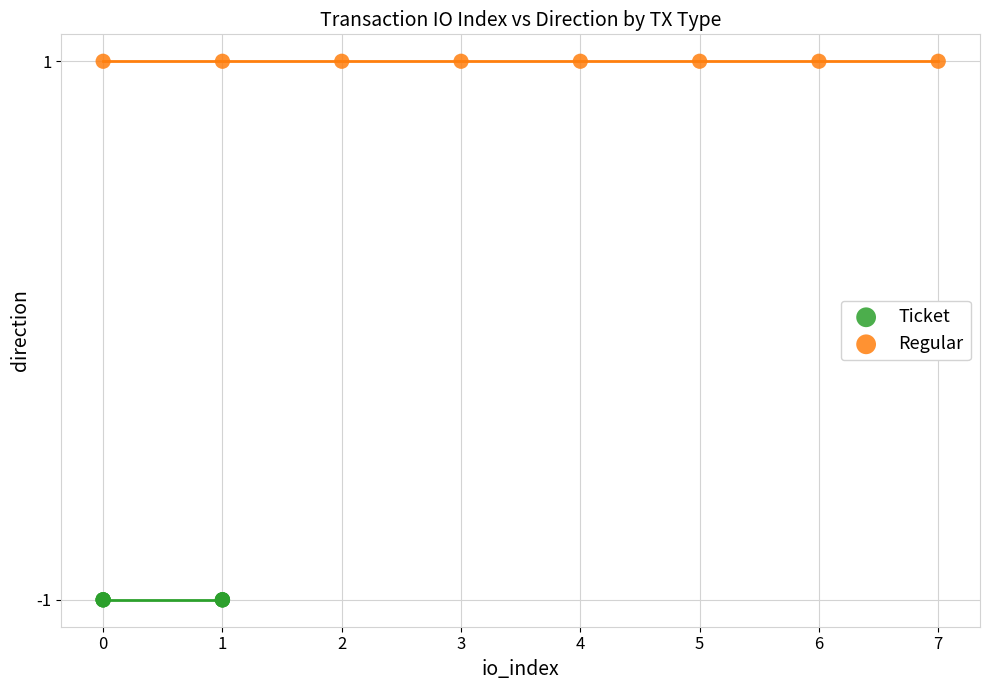

Which series contains the lowest Y value?

Ticket